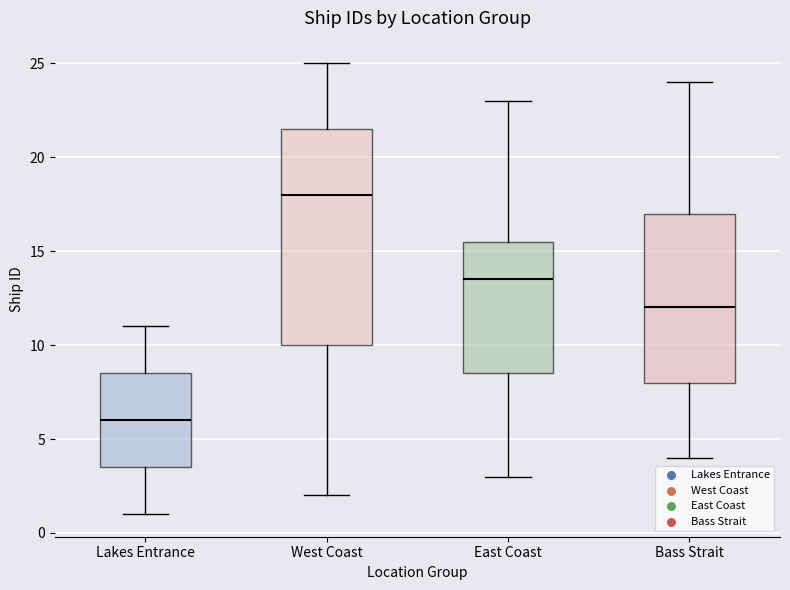

Reading left to right, read every box against the y-axis: the position of its median line, the range the box covers, and the ends of its whiskers. The values are not printed on the chart, so give them approximately, as read against the axis.

Lakes Entrance: median 6.0, box 3.5 to 8.5, whiskers 1.0 to 11.0
West Coast: median 18.0, box 10.0 to 21.5, whiskers 2.0 to 25.0
East Coast: median 13.5, box 8.5 to 15.5, whiskers 3.0 to 23.0
Bass Strait: median 12.0, box 8.0 to 17.0, whiskers 4.0 to 24.0